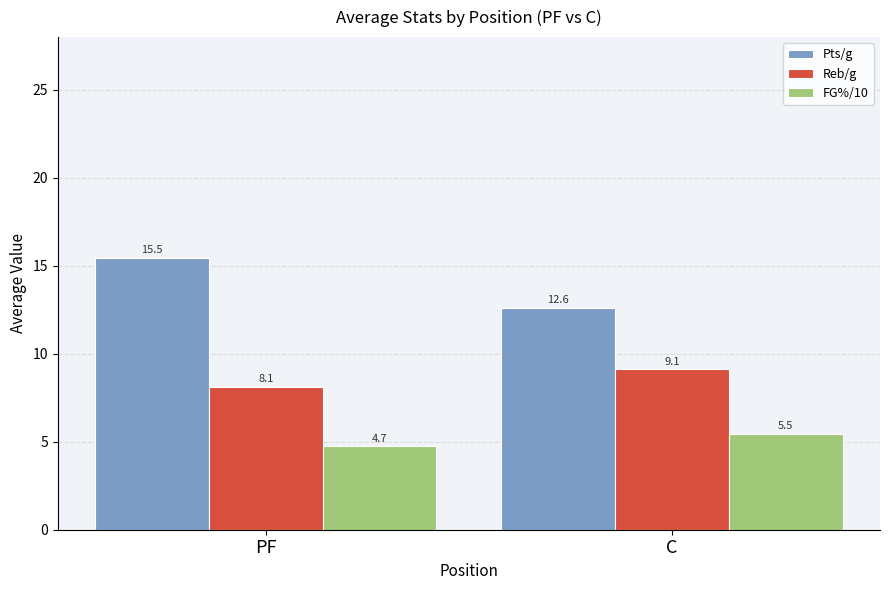

True or false: Pts/g has a value of 15.5 at PF.

True